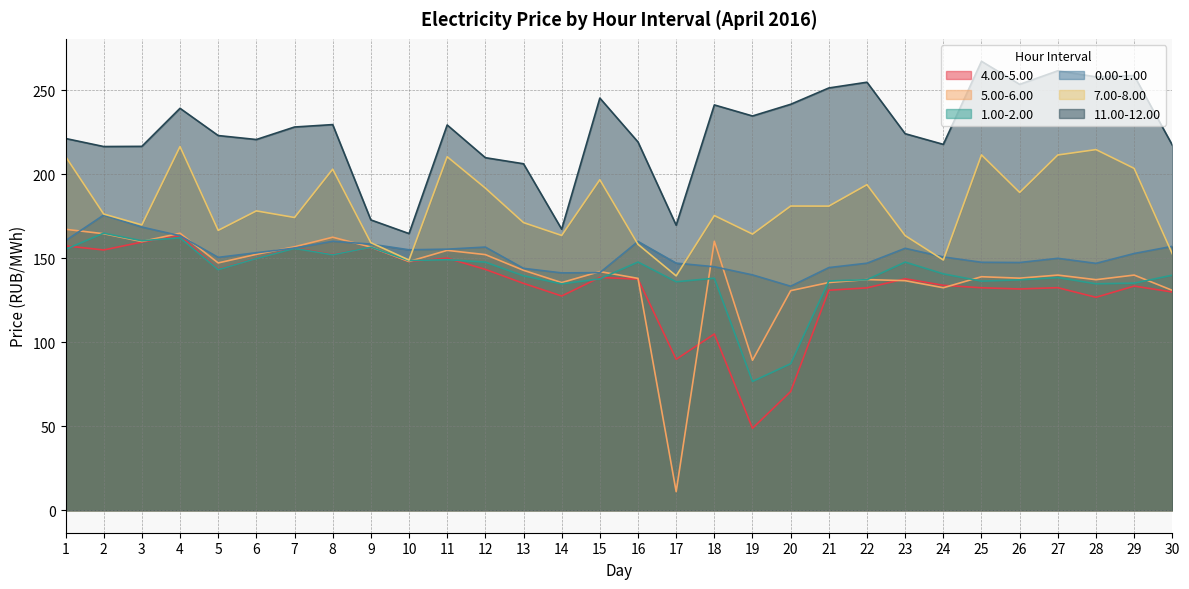

Reading right to left, what are all the values shown in this chart?

0.00-1.00: 30=157.0	29=152.8	28=146.9	27=149.9	26=147.4	25=147.5	24=150.7	23=155.9	22=147.0	21=144.4	20=133.3	19=140.0	18=144.9	17=147.0	16=159.9	15=141.4	14=141.2	13=143.9	12=156.6	11=155.3	10=155.0	9=158.3	8=160.0	7=156.0	6=153.2	5=150.5	4=163.3	3=168.5	2=175.6	1=160.4
11.00-12.00: 30=217.2	29=258.6	28=257.8	27=261.5	26=253.4	25=267.1	24=217.7	23=224.0	22=254.7	21=251.2	20=241.5	19=234.6	18=241.2	17=169.6	16=219.1	15=245.2	14=167.2	13=206.1	12=209.8	11=229.2	10=164.6	9=172.7	8=229.4	7=228.0	6=220.6	5=222.9	4=239.1	3=216.5	2=216.4	1=221.2
1.00-2.00: 30=139.8	29=135.1	28=134.7	27=138.4	26=137.1	25=136.3	24=140.6	23=147.7	22=137.2	21=136.4	20=87.2	19=76.7	18=138.1	17=135.9	16=147.7	15=137.7	14=134.7	13=139.5	12=147.6	11=149.1	10=148.5	9=156.5	8=152.0	7=155.8	6=149.8	5=143.2	4=162.1	3=160.3	2=164.9	1=155.2
4.00-5.00: 30=129.9	29=133.4	28=126.7	27=132.4	26=131.7	25=132.4	24=133.8	23=137.7	22=132.3	21=130.9	20=70.6	19=48.8	18=104.9	17=89.8	16=137.5	15=138.5	14=127.5	13=135.0	12=143.3	11=150.0	10=147.9	9=156.3	8=152.2	7=156.1	6=149.8	5=143.4	4=163.4	3=159.6	2=154.9	1=157.3
5.00-6.00: 30=130.8	29=139.9	28=137.2	27=139.9	26=138.1	25=138.9	24=132.4	23=136.6	22=137.2	21=135.5	20=130.7	19=89.2	18=160.1	17=11.1	16=138.0	15=142.0	14=135.4	13=142.8	12=152.1	11=154.6	10=148.0	9=156.6	8=162.4	7=156.8	6=152.3	5=147.2	4=164.8	3=159.9	2=164.5	1=167.2
7.00-8.00: 30=152.6	29=203.4	28=214.6	27=211.4	26=189.1	25=211.4	24=148.9	23=163.4	22=193.7	21=180.9	20=181.0	19=164.3	18=175.3	17=139.4	16=158.2	15=196.7	14=163.5	13=171.2	12=191.7	11=210.3	10=148.9	9=159.2	8=202.9	7=174.2	6=178.1	5=166.5	4=216.4	3=169.8	2=176.2	1=210.5